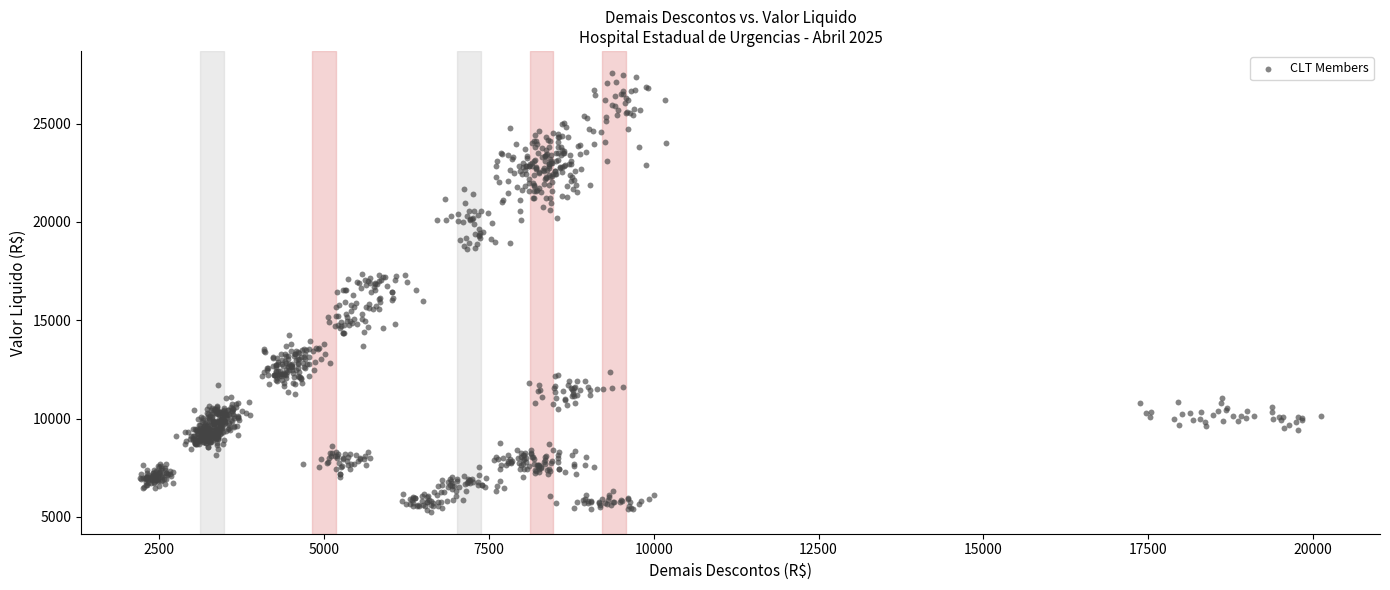

What is the range of Y values (max minus min)?

22316.7